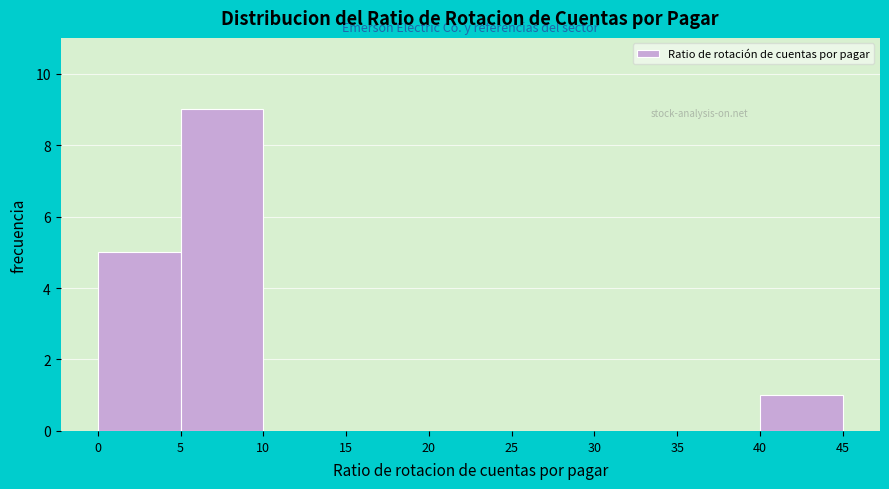

What is the height of the bar covering 40 to 45 on the x-axis? The values are not printed on the chart, so give them approximately, as read against the axis.

1